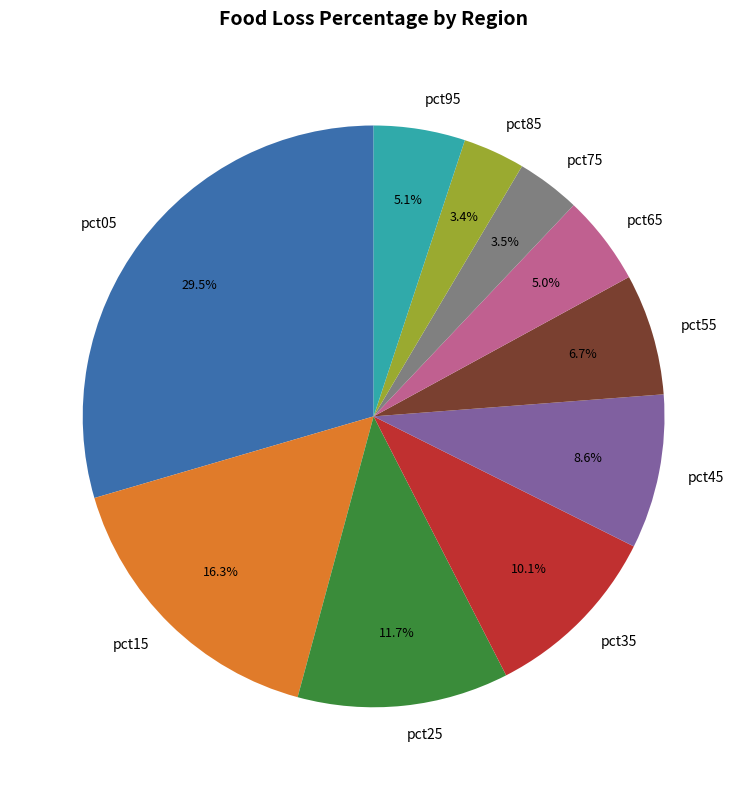

Is there a majority slice in this chart?

No